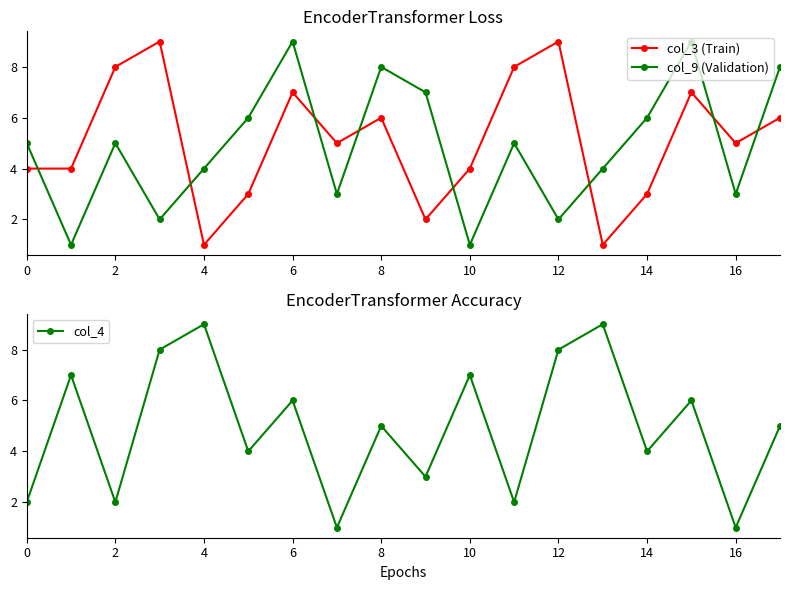

After their last crossing, which series has the higher values: col_3 (Train) or col_9 (Validation)?

col_9 (Validation)